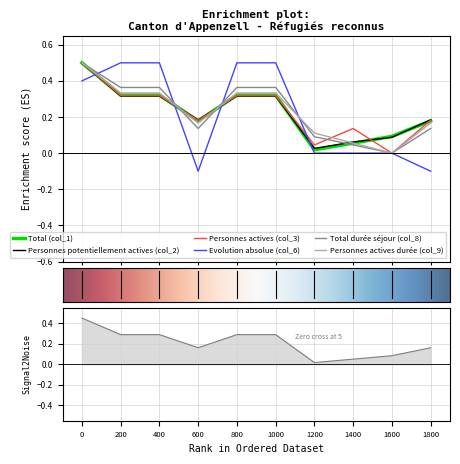

What is the highest value of the Total (col_1) series?

0.5